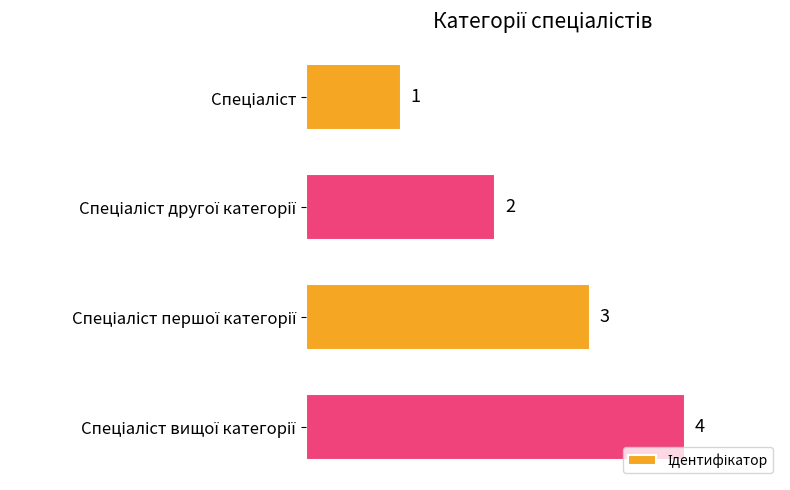

How many values are between 2 and 4?

3